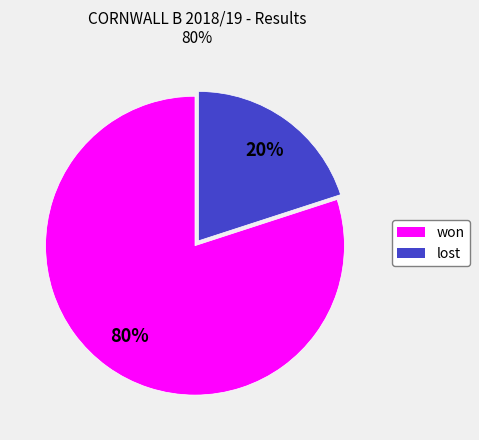

True or false: won accounts for 67% of the total.

False